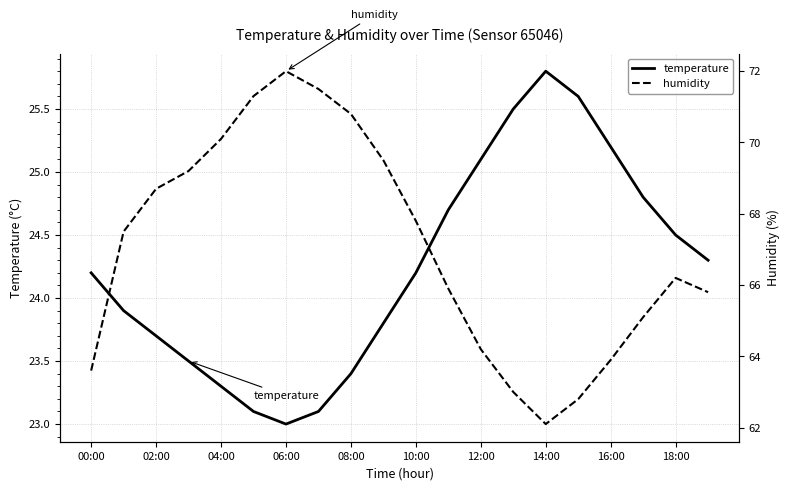

The value of temperature at 14:00 is 25.8. True or false?

True